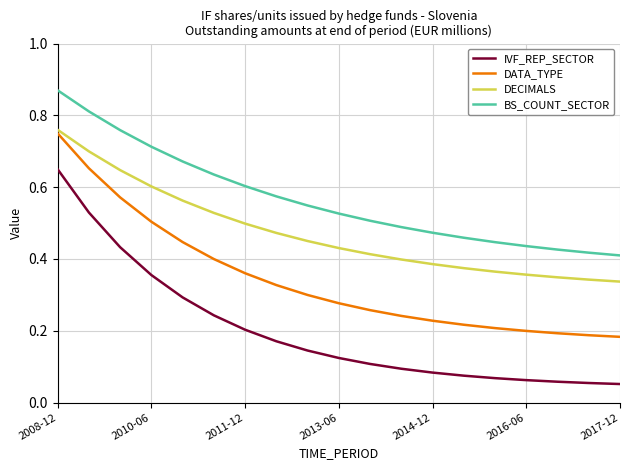

Which series has the widest spread of values?

IVF_REP_SECTOR